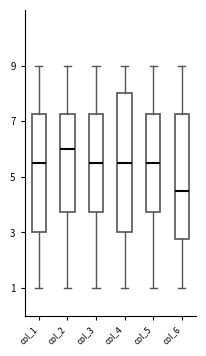

Reading left to right, transcribe this box plot: for each box, give where its median line is, the range the box spans, and where its two whiskers end, as read against the y-axis. The values are not printed on the chart, so give them approximately, as read against the axis.

col_1: median 5.6, box 3.0 to 7.2, whiskers 1.0 to 9.0
col_2: median 6.0, box 3.8 to 7.2, whiskers 1.0 to 9.0
col_3: median 5.6, box 3.8 to 7.2, whiskers 1.0 to 9.0
col_4: median 5.6, box 3.0 to 8.0, whiskers 1.0 to 9.0
col_5: median 5.6, box 3.8 to 7.2, whiskers 1.0 to 9.0
col_6: median 4.6, box 2.8 to 7.2, whiskers 1.0 to 9.0